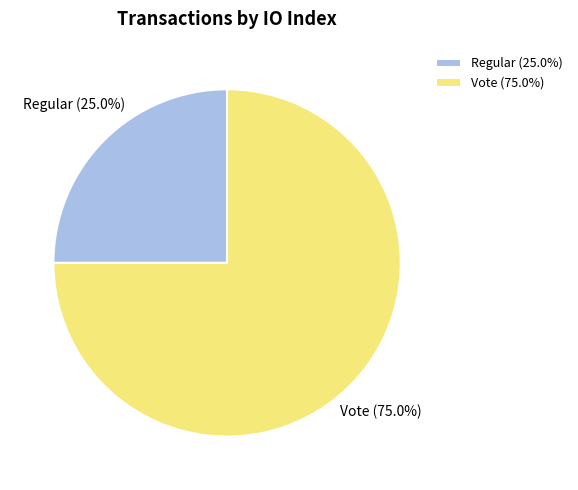

Which category accounts for the majority?

Vote